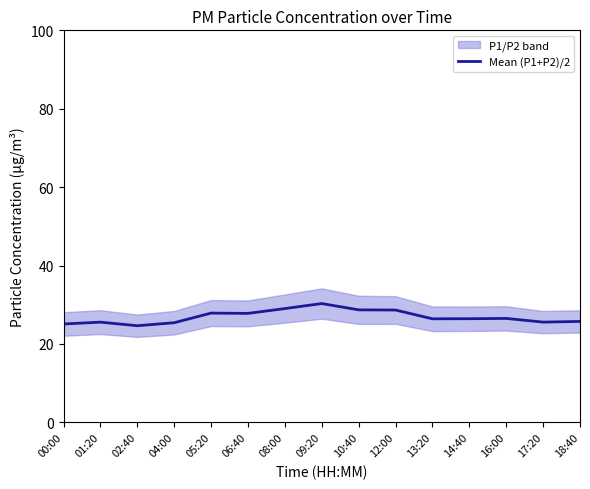

What is the ratio of the value at 06:40 to the value at 09:20?

0.9